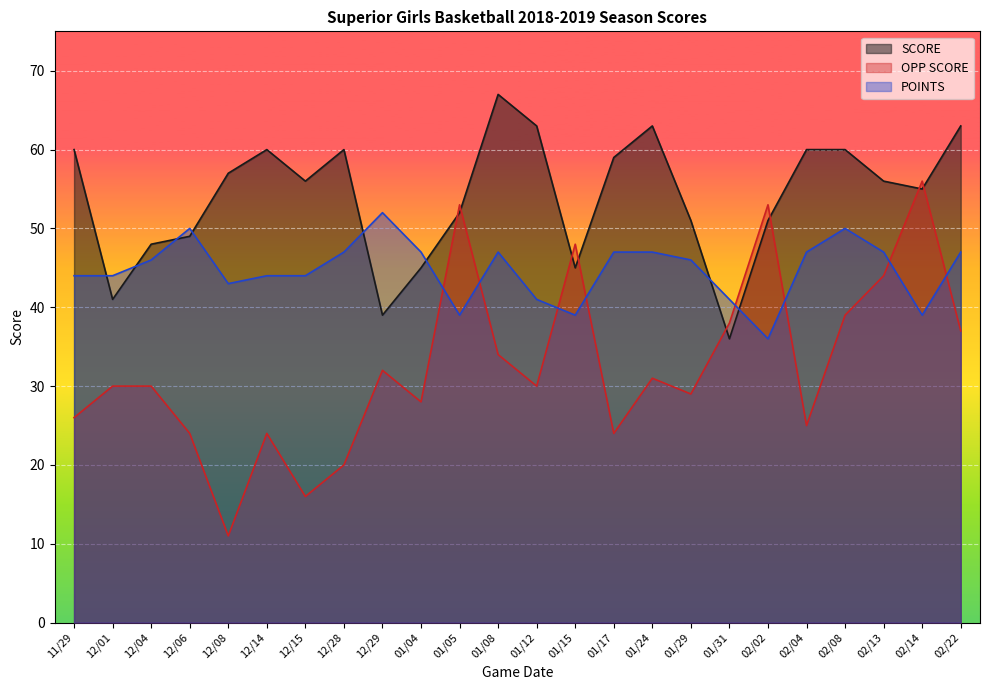

What is the greatest value displayed?

67